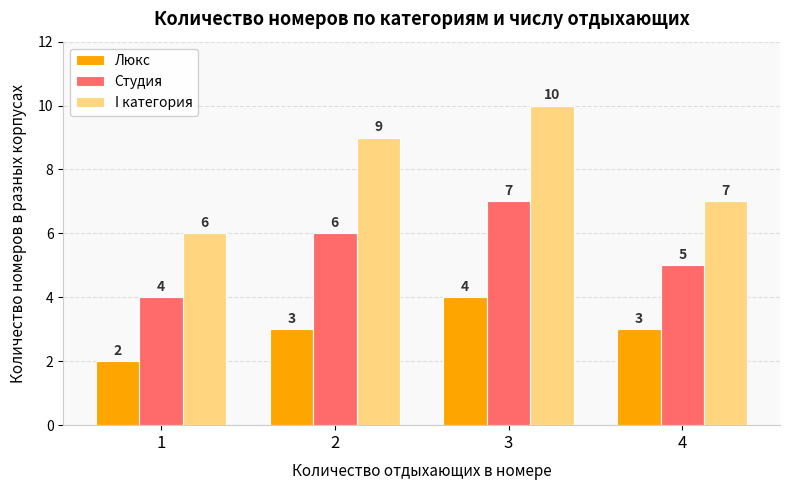

Which series has the largest range (max minus min)?

I категория